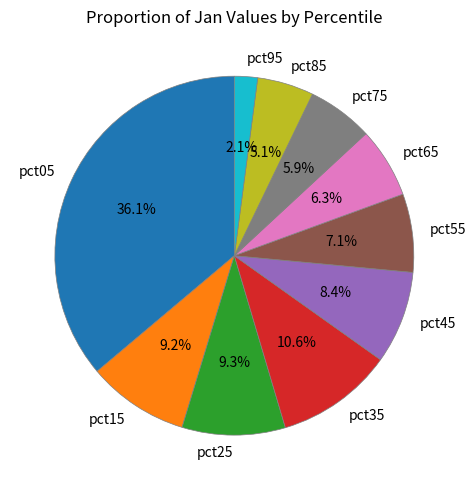

To the nearest percent, what is the difference between the largest and smallest slice percentages?

34%